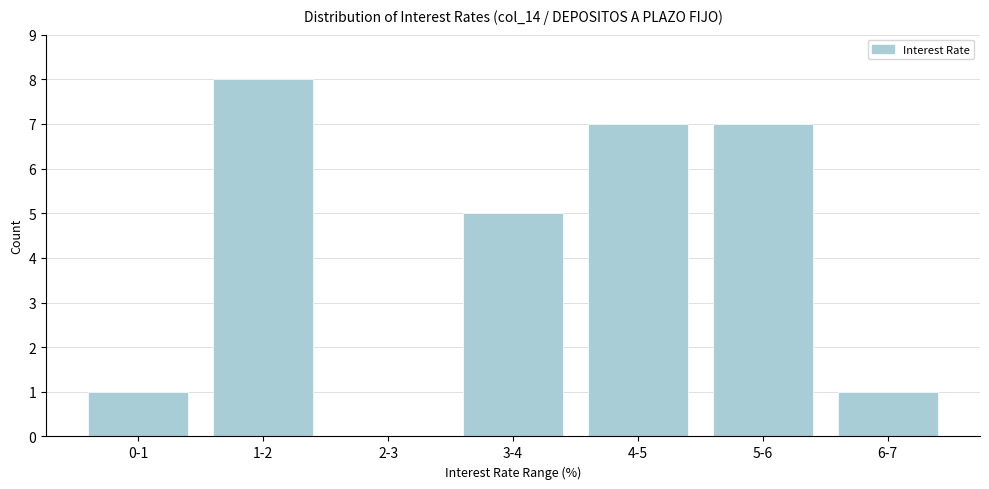

Reading left to right, list all the values displayed in this chart.

0-1=1	1-2=8	2-3=0	3-4=5	4-5=7	5-6=7	6-7=1